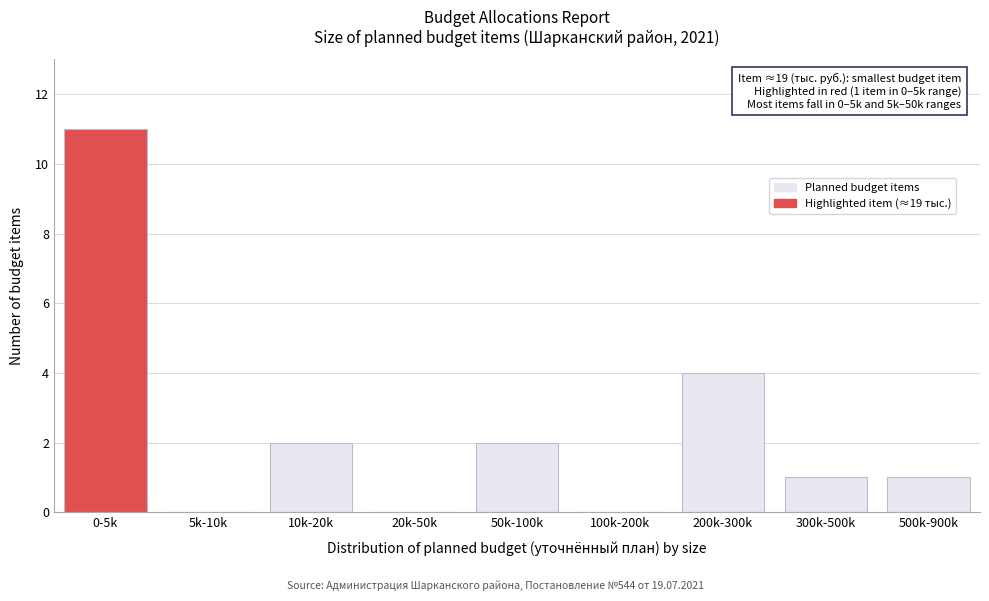

Reading left to right, transcribe all the data shown in this chart.

0-5k=11	5k-10k=0	10k-20k=2	20k-50k=0	50k-100k=2	100k-200k=0	200k-300k=4	300k-500k=1	500k-900k=1